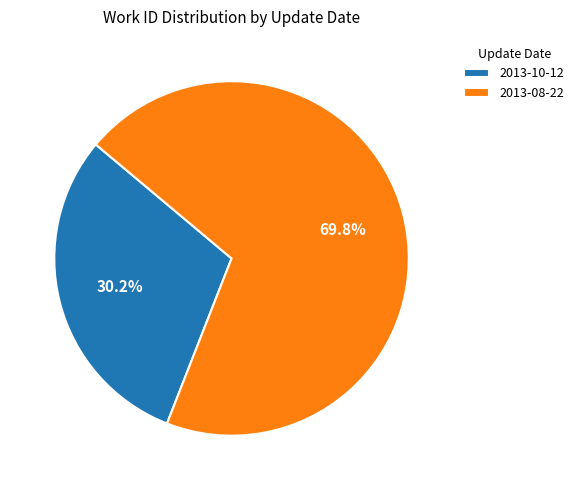

Is 2013-10-12 the majority of the pie?

No